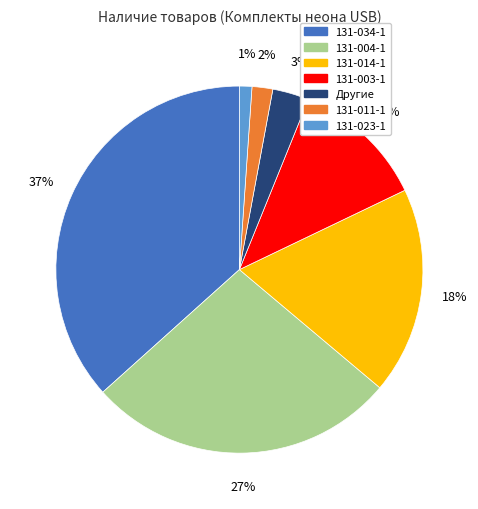

To the nearest percent, what is the average slice percentage?

14%